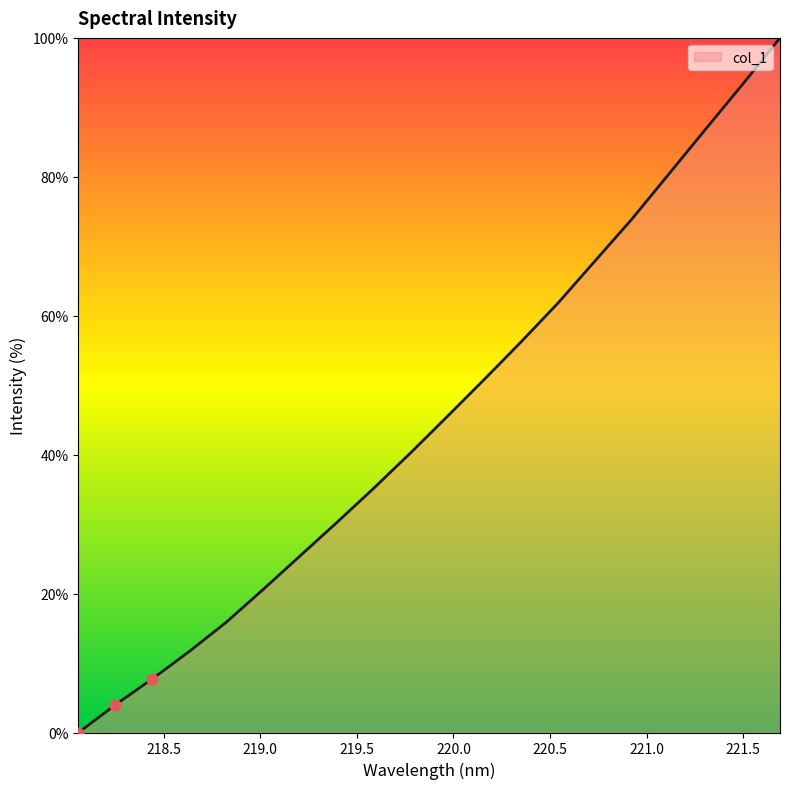

What is the maximum value shown in the chart?

100.0